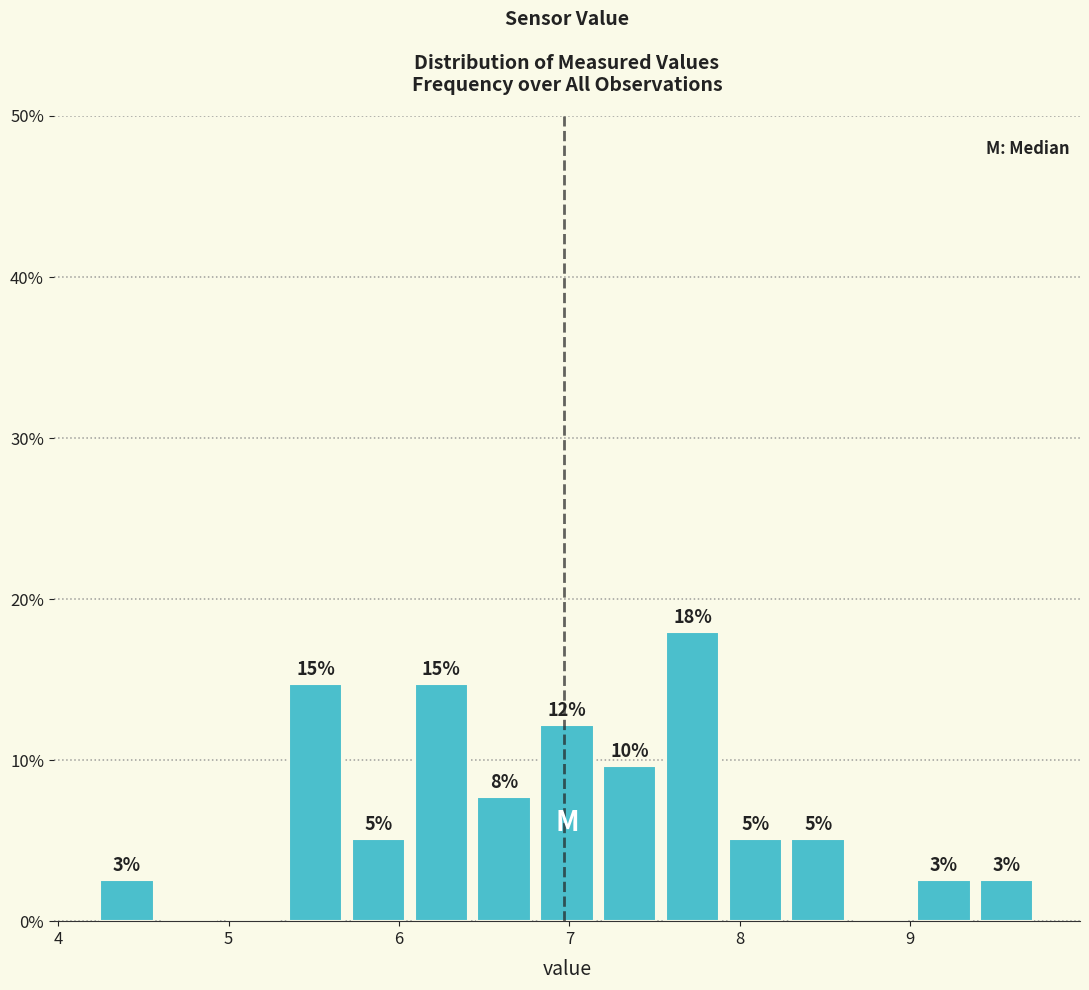

Read against the x-axis, roughly where is the centre of the tallest bar?

7.7